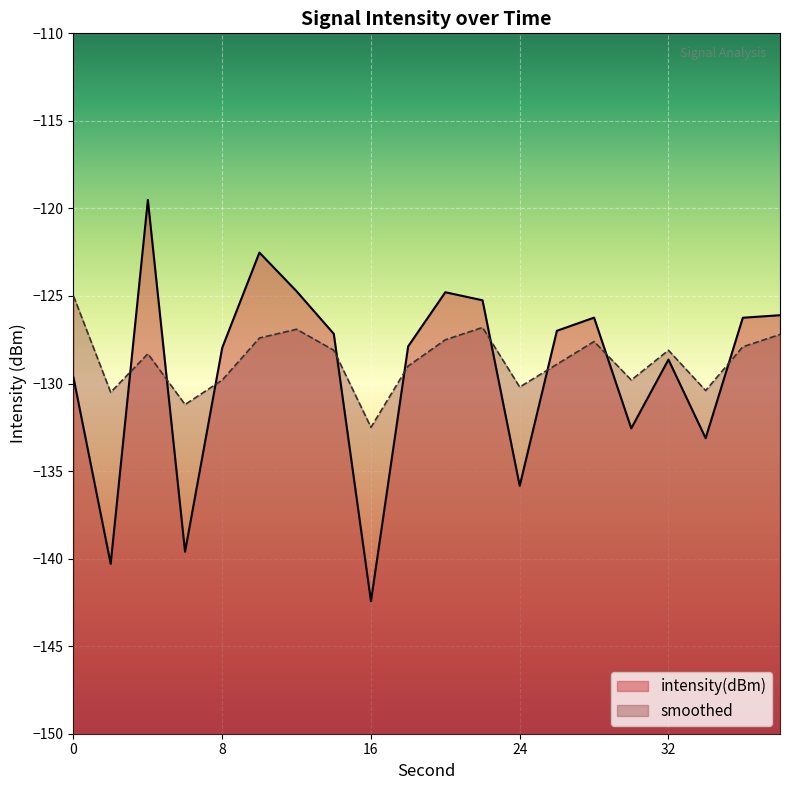

Rank the series at 4 from highest to lowest value.

intensity(dBm), smoothed